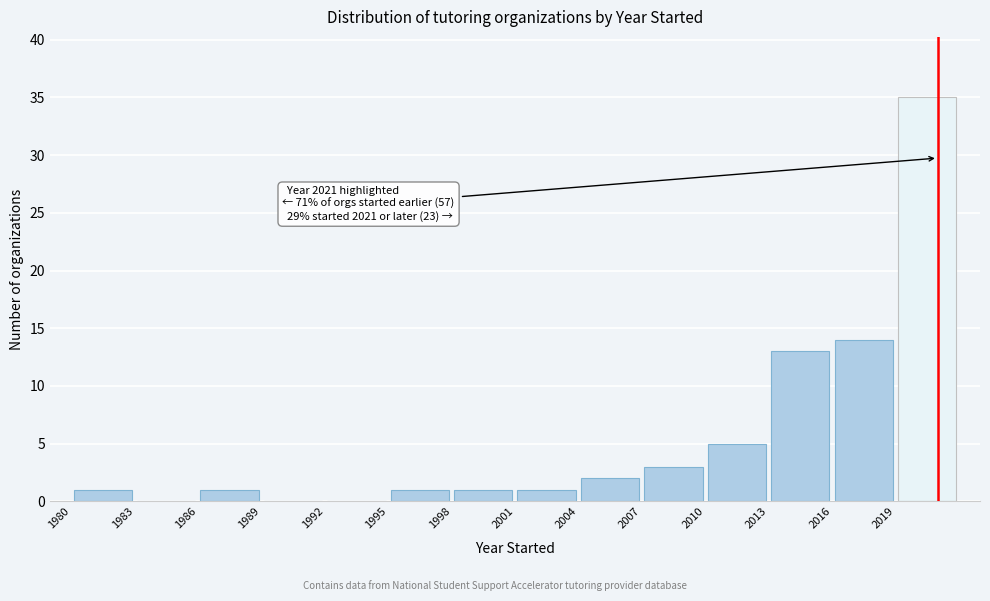

Which range on the x-axis has the tallest bar?

2019 to 2022